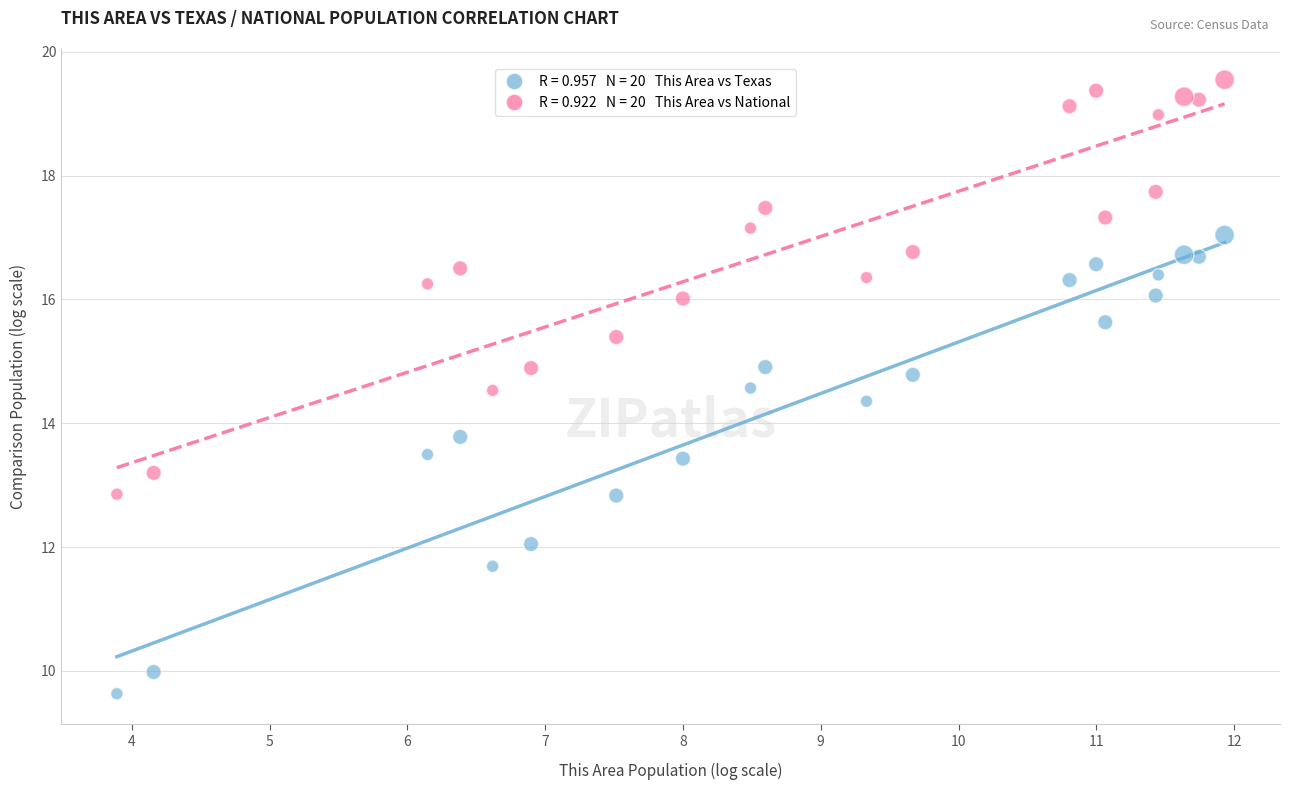

Across all data points, what is the range of Y values (max minus min)?

9.9